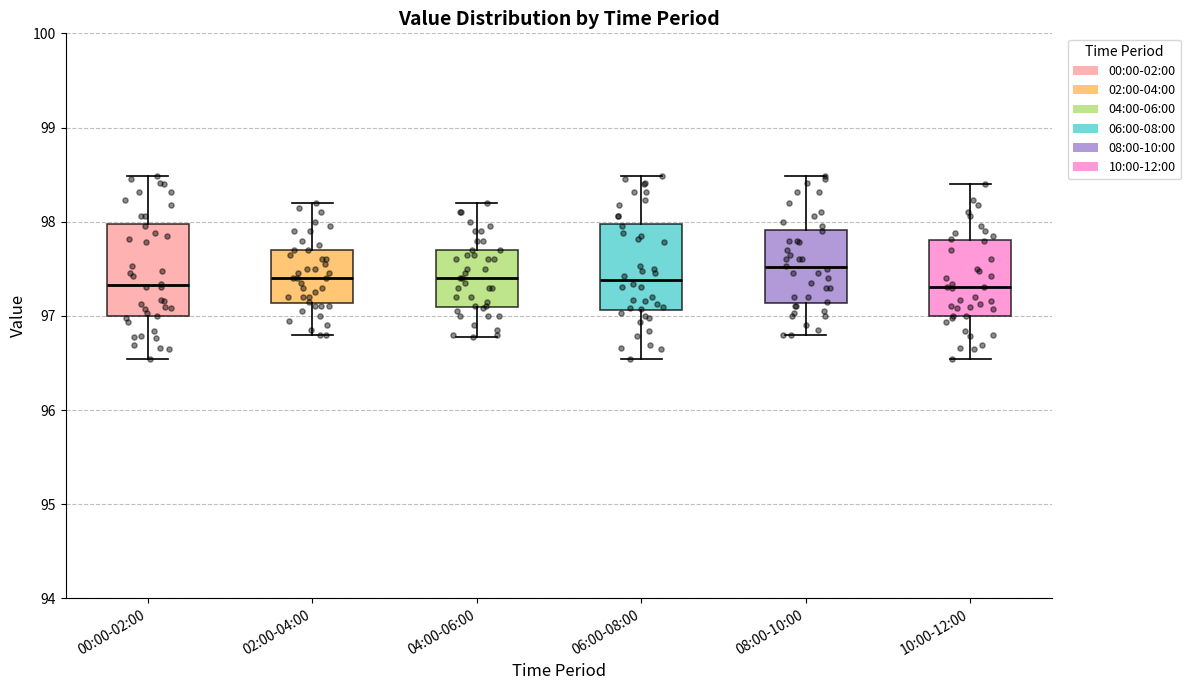

Reading left to right, read every box against the y-axis: the position of its median line, the range the box covers, and the ends of its whiskers. The values are not printed on the chart, so give them approximately, as read against the axis.

00:00-02:00: median 97.3, box 97.0 to 98.0, whiskers 96.5 to 98.5
02:00-04:00: median 97.4, box 97.1 to 97.7, whiskers 96.8 to 98.2
04:00-06:00: median 97.4, box 97.1 to 97.7, whiskers 96.8 to 98.2
06:00-08:00: median 97.4, box 97.1 to 98.0, whiskers 96.5 to 98.5
08:00-10:00: median 97.5, box 97.1 to 97.9, whiskers 96.8 to 98.5
10:00-12:00: median 97.3, box 97.0 to 97.8, whiskers 96.5 to 98.4